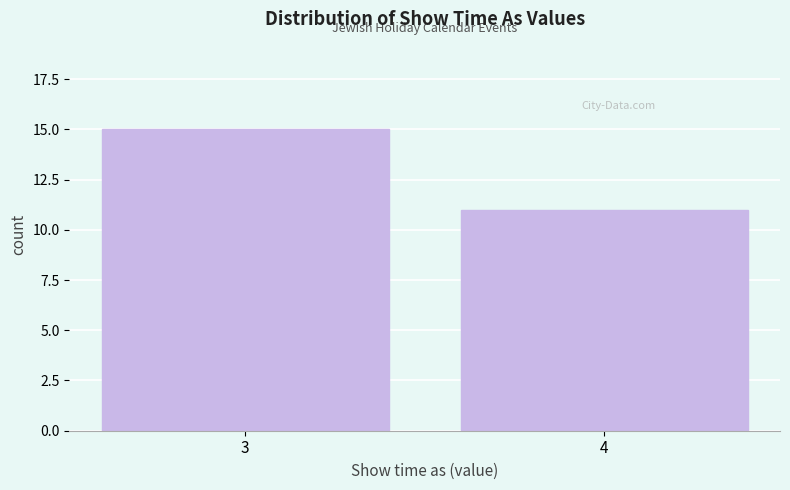

Reading right to left, extract all data points from this chart.

11	15